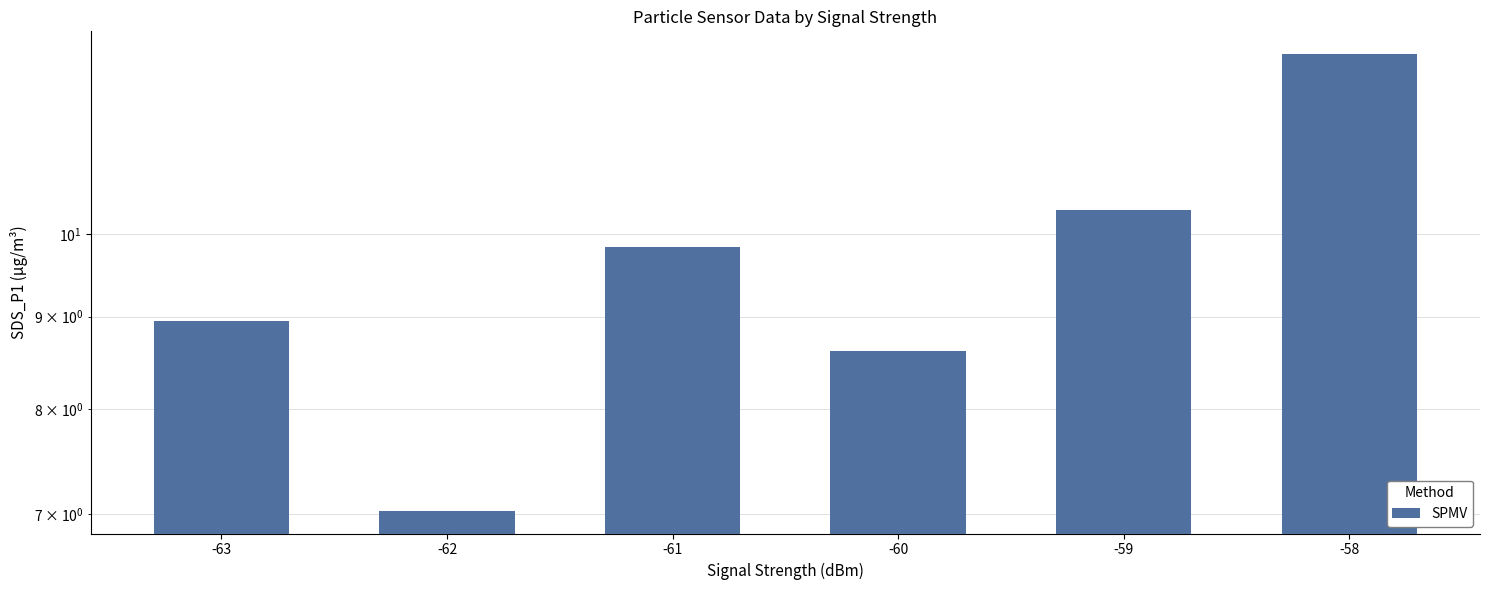

Is it true that the value at -59 is 14.4?

False